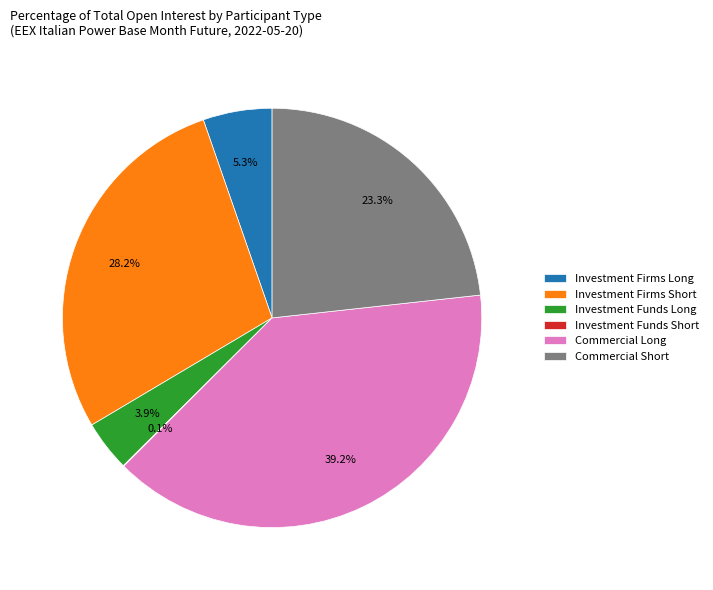

Does any single category account for the majority?

No